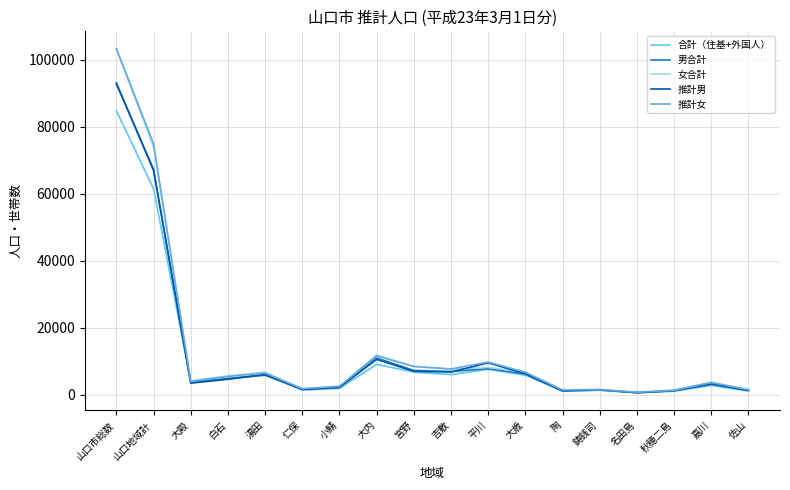

What is the minimum value shown in the chart?

555